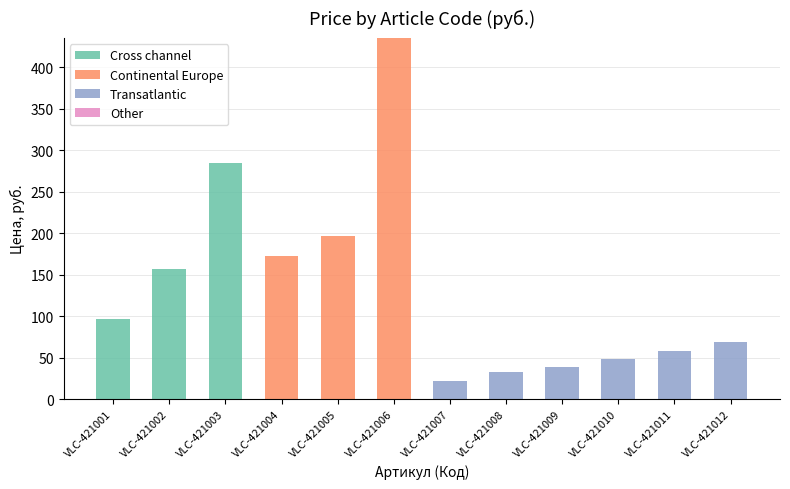

Are the bars horizontal?

No